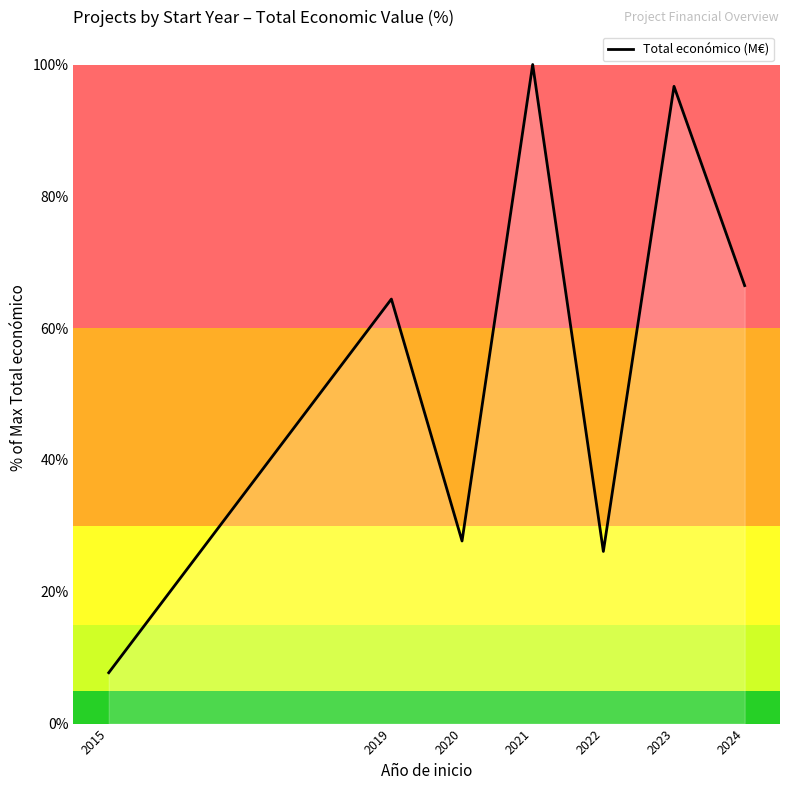

True or false: the data shows 2.7 at 2015.

False